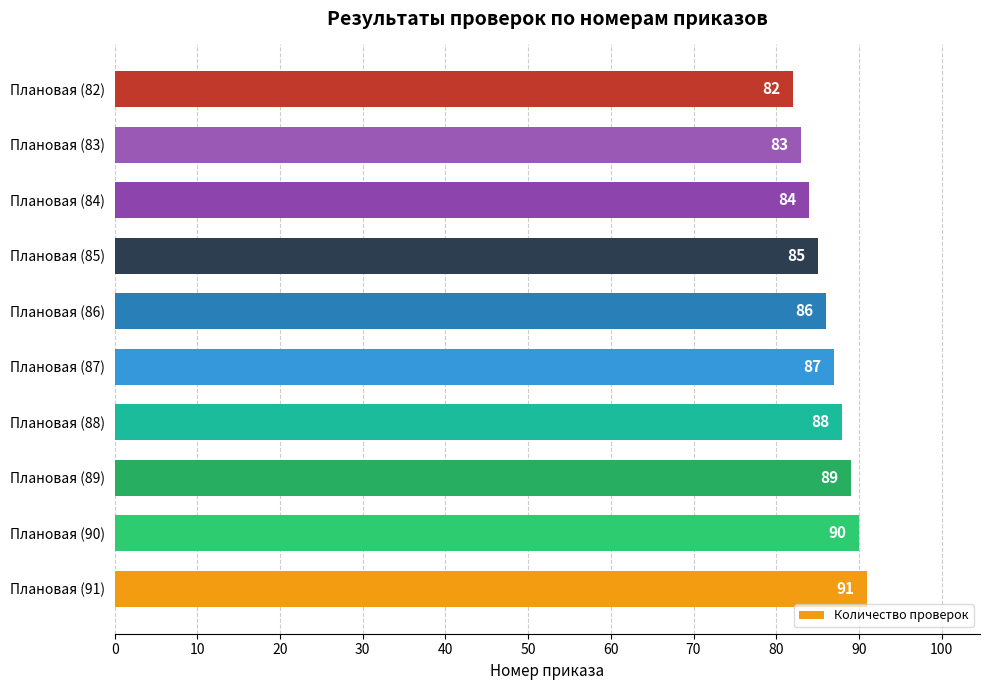

What is the difference between the second highest and minimum values?

8